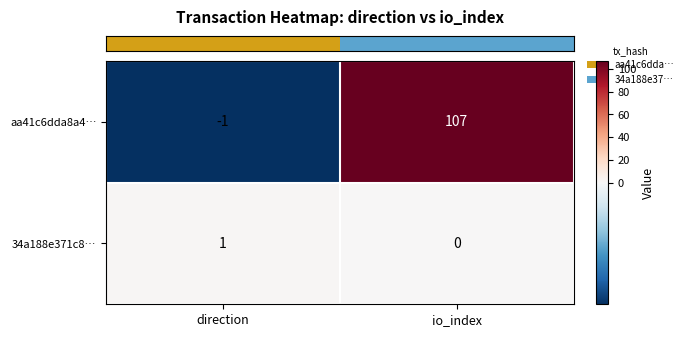

Is it true that aa41c6dda8a4… equals 49 at io_index?

False